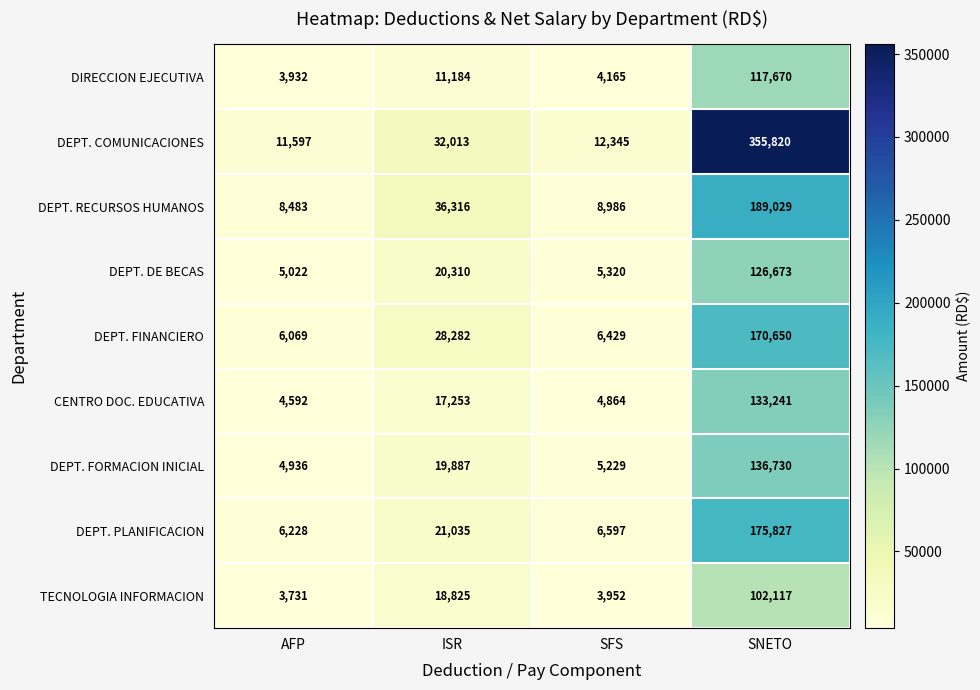

At which label is DIRECCION EJECUTIVA closest to 60801?

ISR